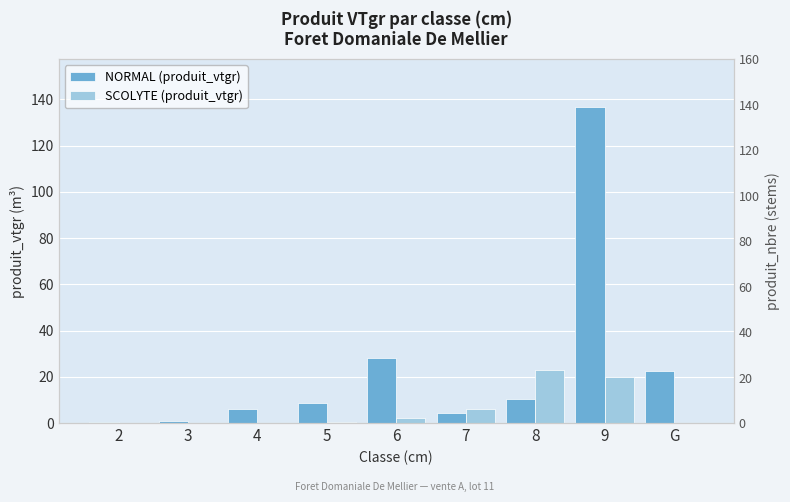

What is the approximate value of NORMAL (produit_vtgr) at 8?

10.5